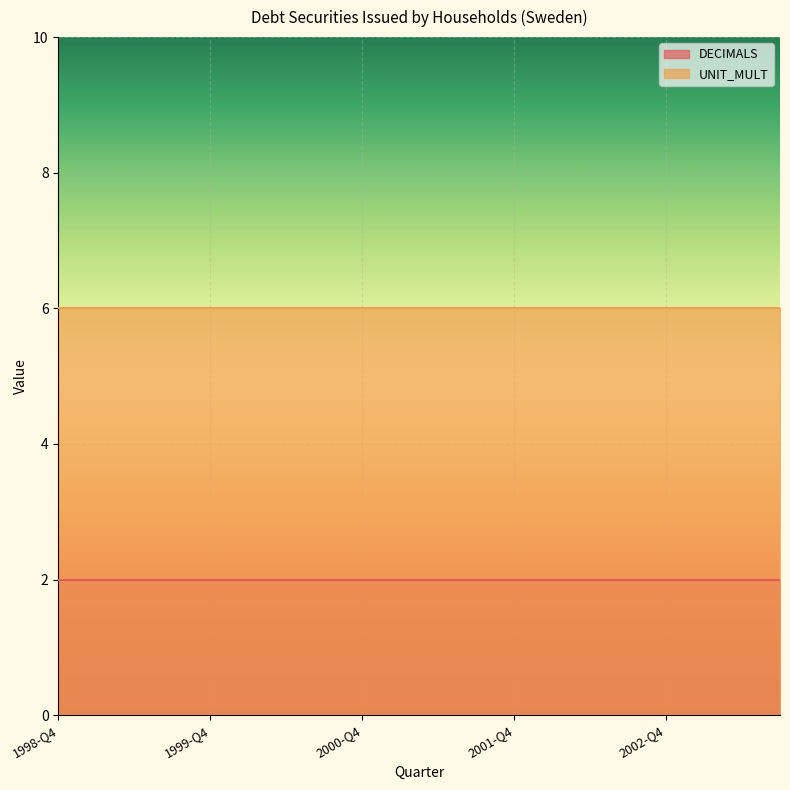

How many lines are shown in the chart?

2